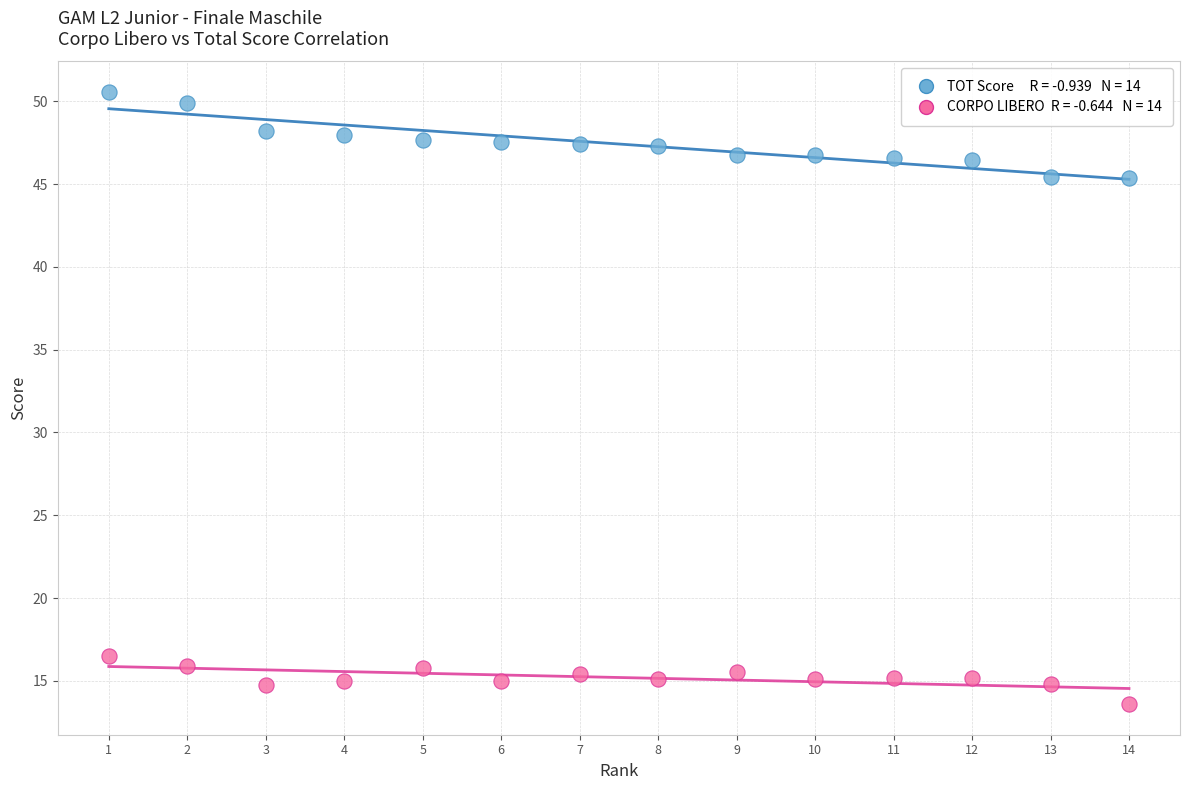

Across all data points, what is the range of X values (max minus min)?

13.0